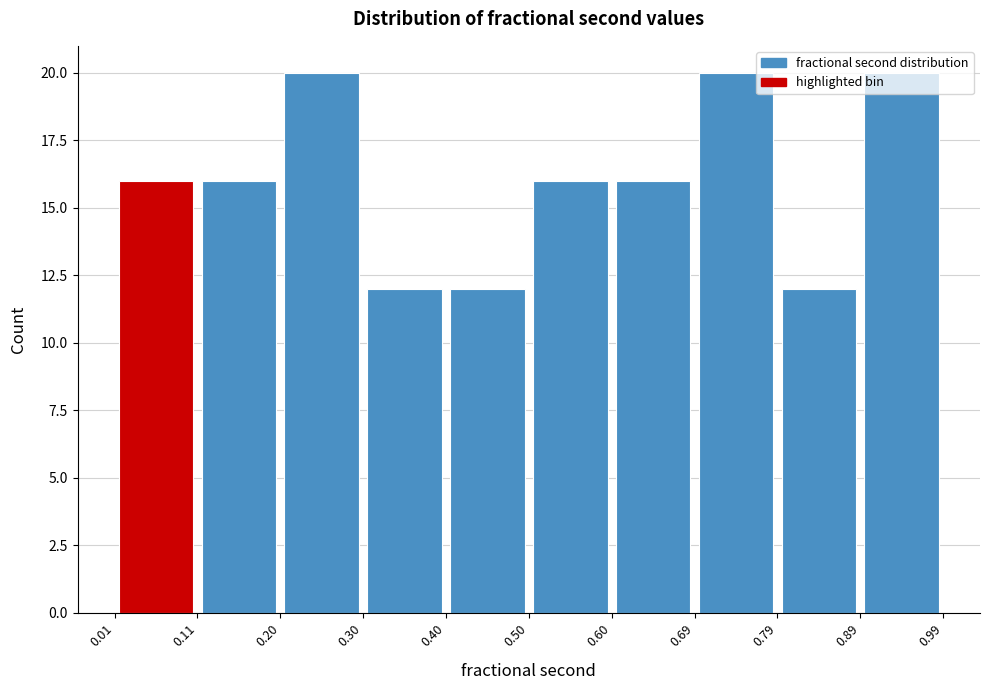

Reading left to right, list every bar in this chart as the range it spans on the x-axis followed by its height. The values are not printed on the chart, so give them approximately, as read against the axis.

0.01 to 0.11: 16
0.11 to 0.20: 16
0.20 to 0.30: 20
0.30 to 0.40: 12
0.40 to 0.50: 12
0.50 to 0.60: 16
0.60 to 0.69: 16
0.69 to 0.79: 20
0.79 to 0.89: 12
0.89 to 0.99: 20